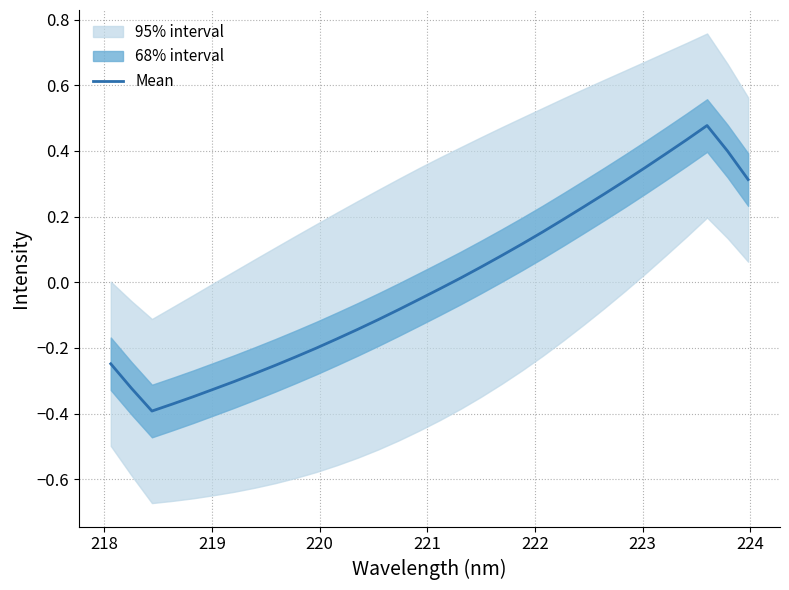

Is it true that the value at 222 is -0.1?

False